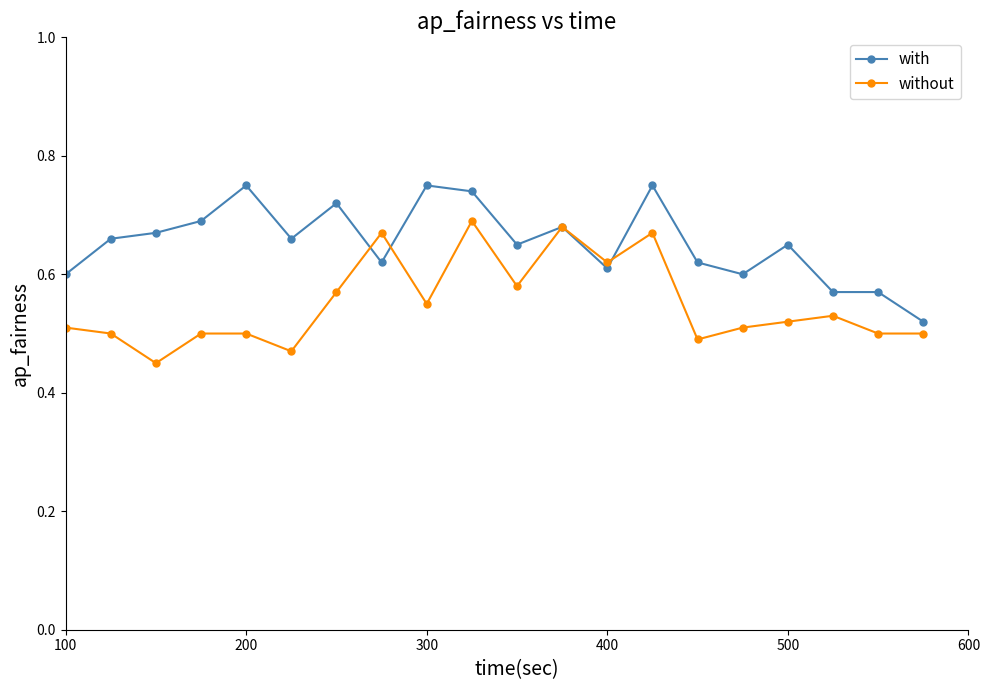

True or false: with has more than 1 interior local peaks.

True